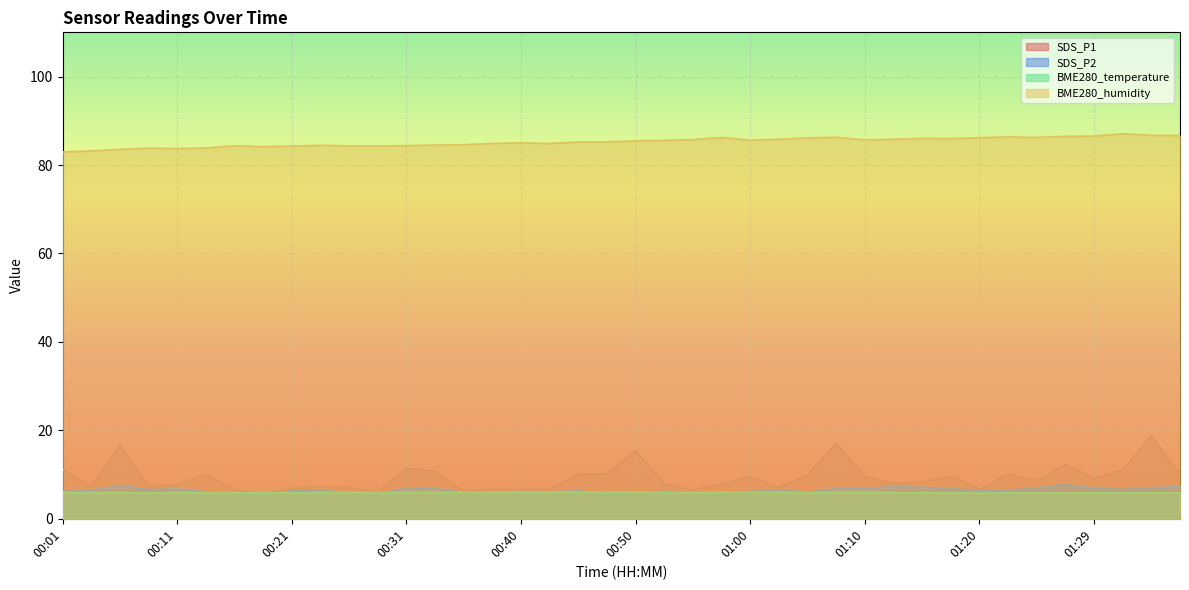

Is it true that SDS_P1 equals 7.0 at 00:26?

True